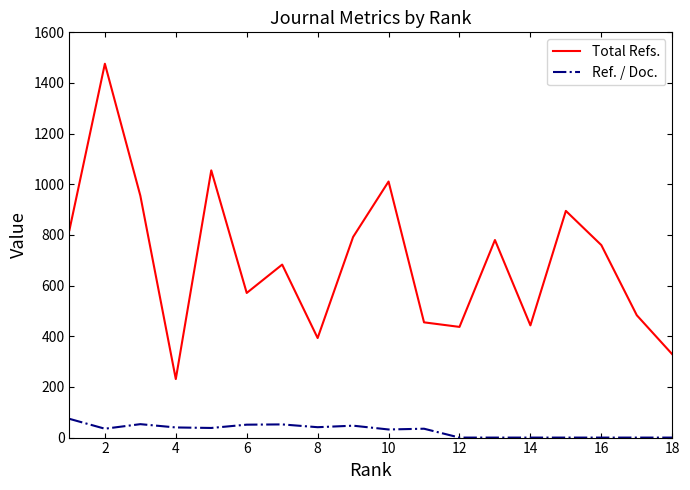

True or false: Ref. / Doc. and Total Refs. intersect in this chart.

False